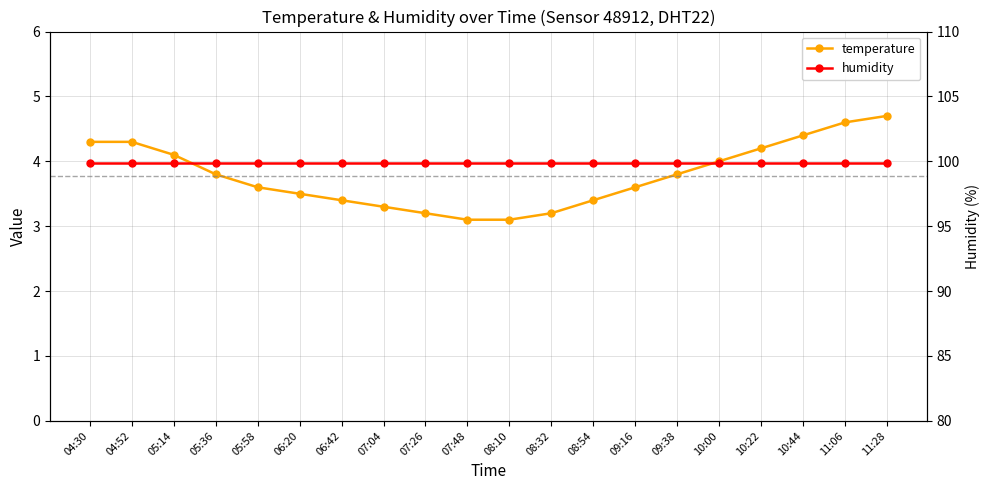

Reading right to left, list all the values displayed in this chart.

temperature: 4.7	4.6	4.4	4.2	4.0	3.8	3.6	3.4	3.2	3.1	3.1	3.2	3.3	3.4	3.5	3.6	3.8	4.1	4.3	4.3
humidity: 99.9	99.9	99.9	99.9	99.9	99.9	99.9	99.9	99.9	99.9	99.9	99.9	99.9	99.9	99.9	99.9	99.9	99.9	99.9	99.9